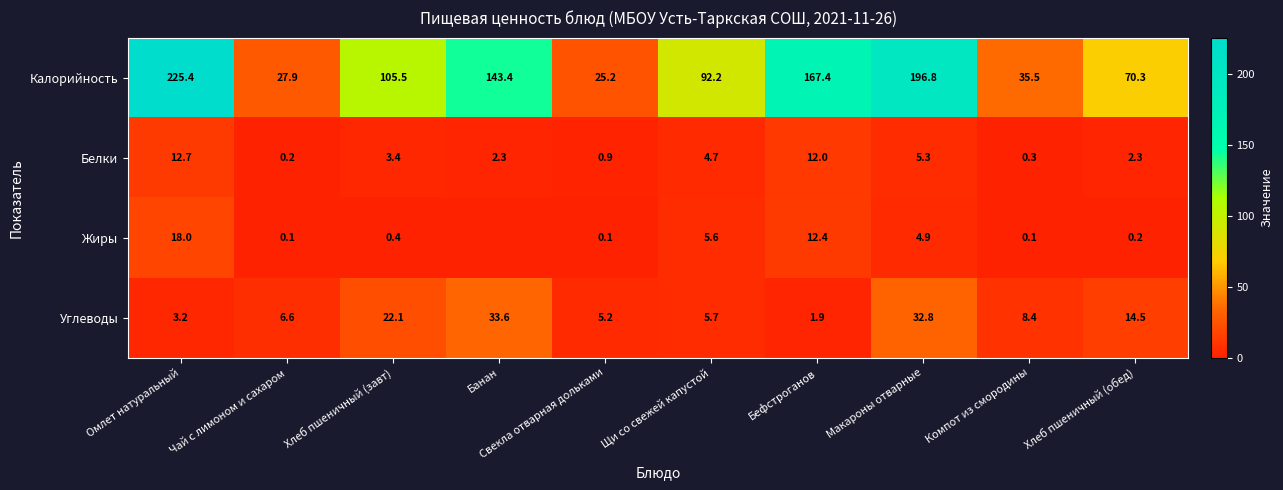

What is the minimum value for Калорийность?

25.2